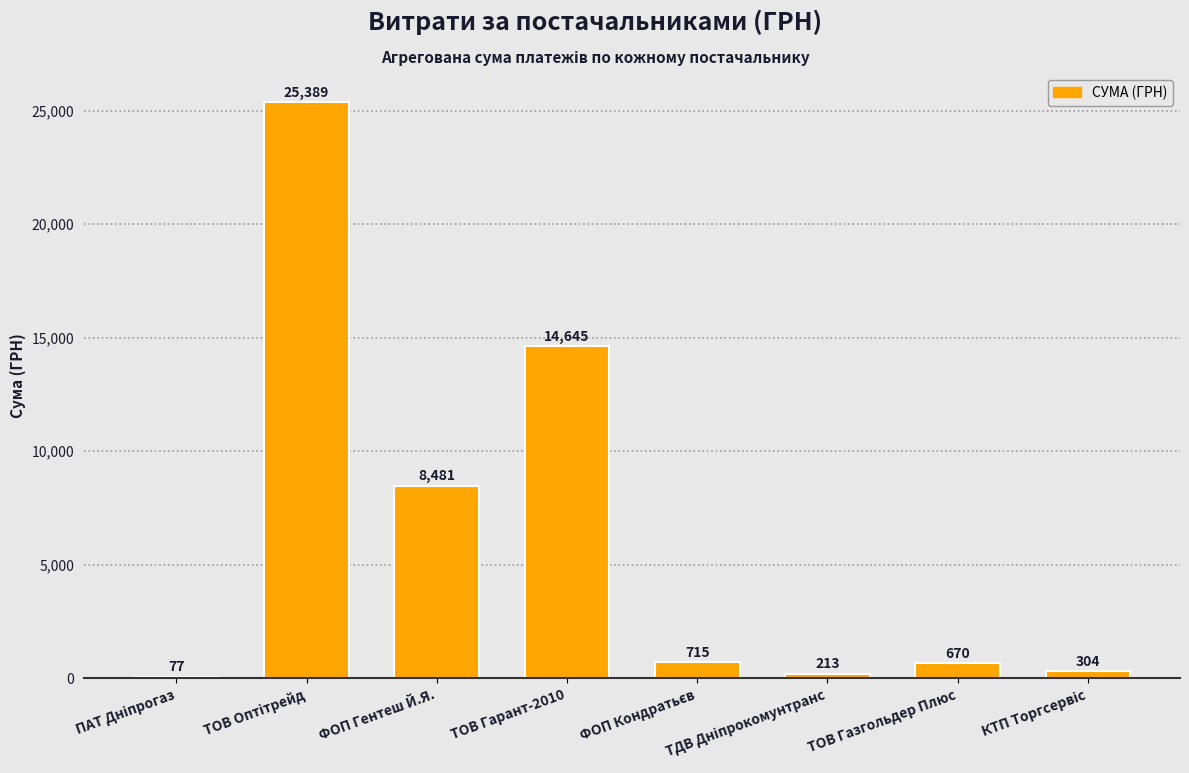

What is the sum of all values?

50494.0